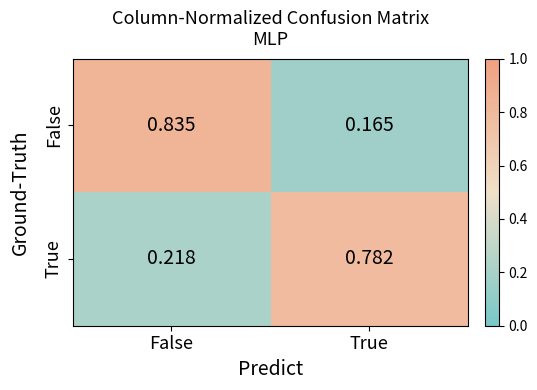

List the series in order of their peak value, lowest first.

True, False